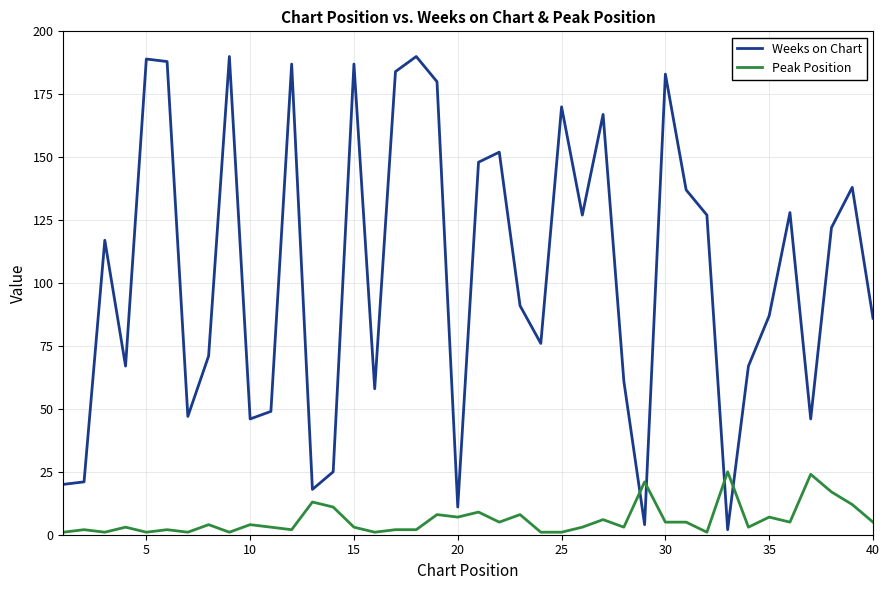

What is the sum of all Weeks on Chart values?

4164